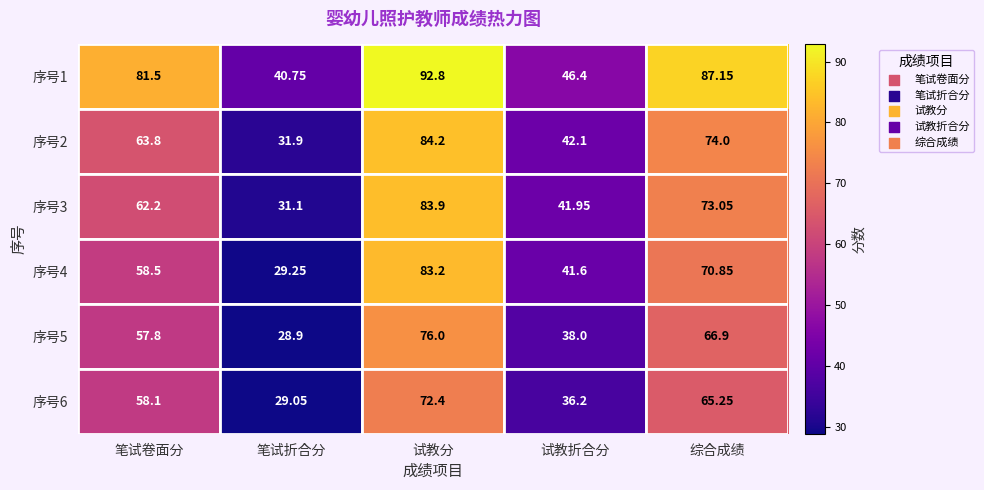

Which series changed the most between 笔试折合分 and 试教分?

序号4